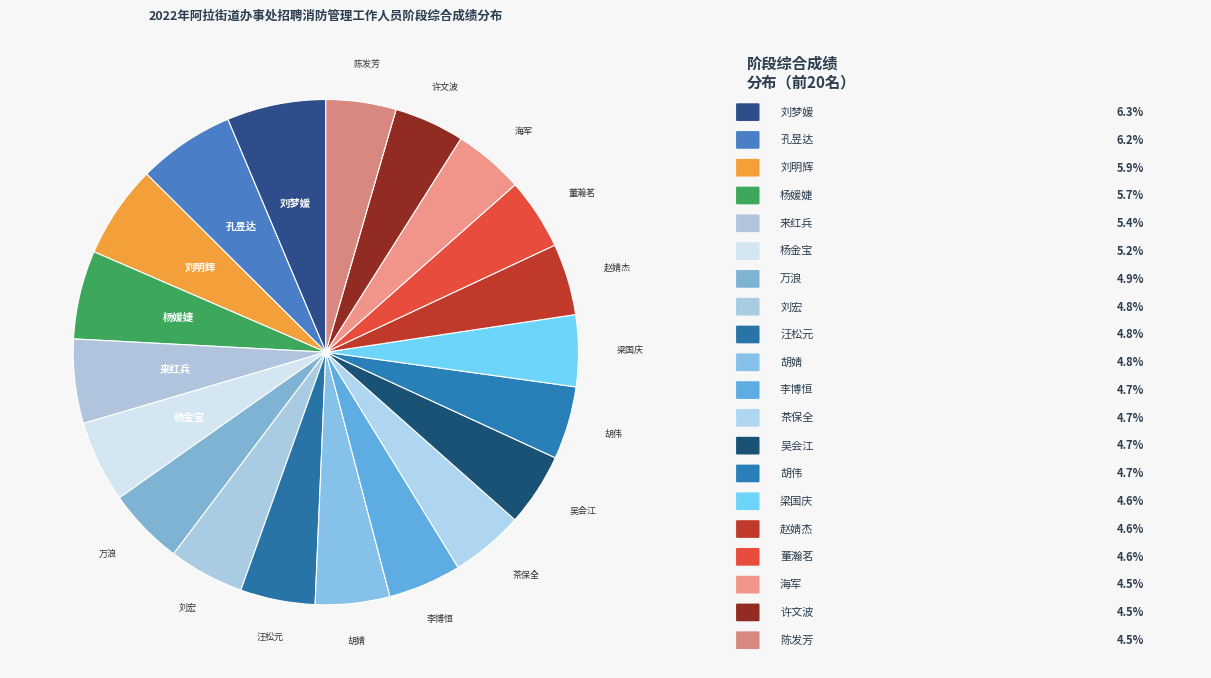

Combined, do 茶保全 and 杨媛婕 account for over 50%?

No